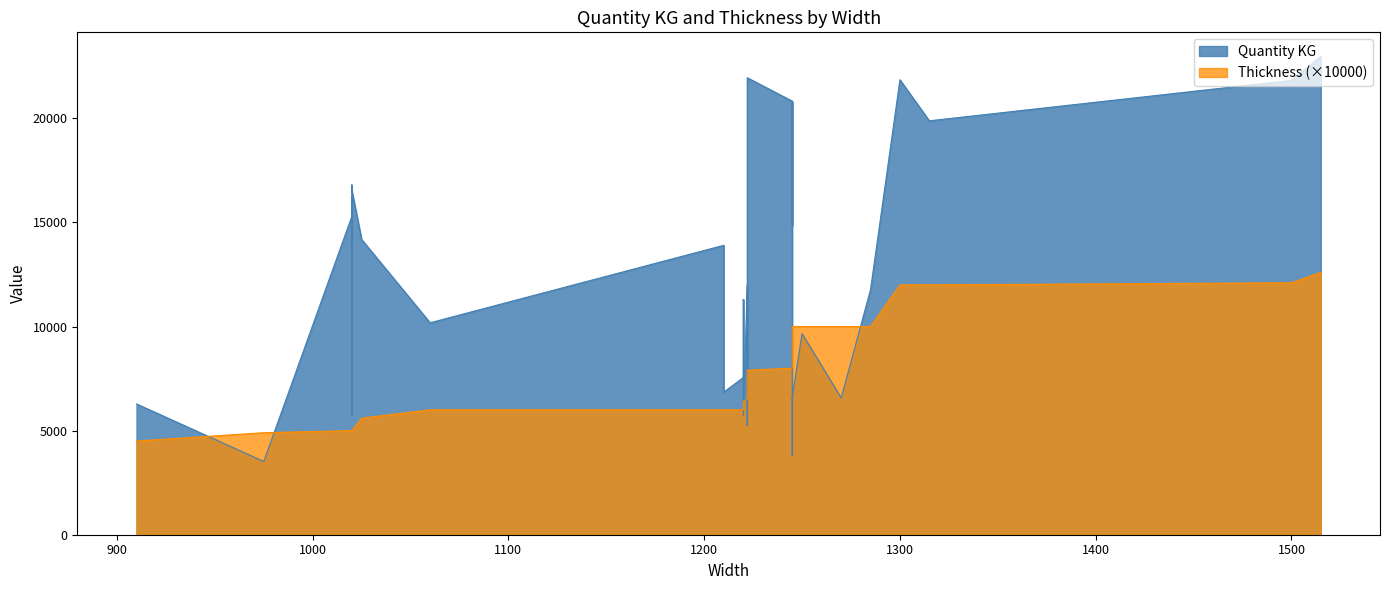

What is the difference between the maximum and minimum values in the Thickness series?

8100.0